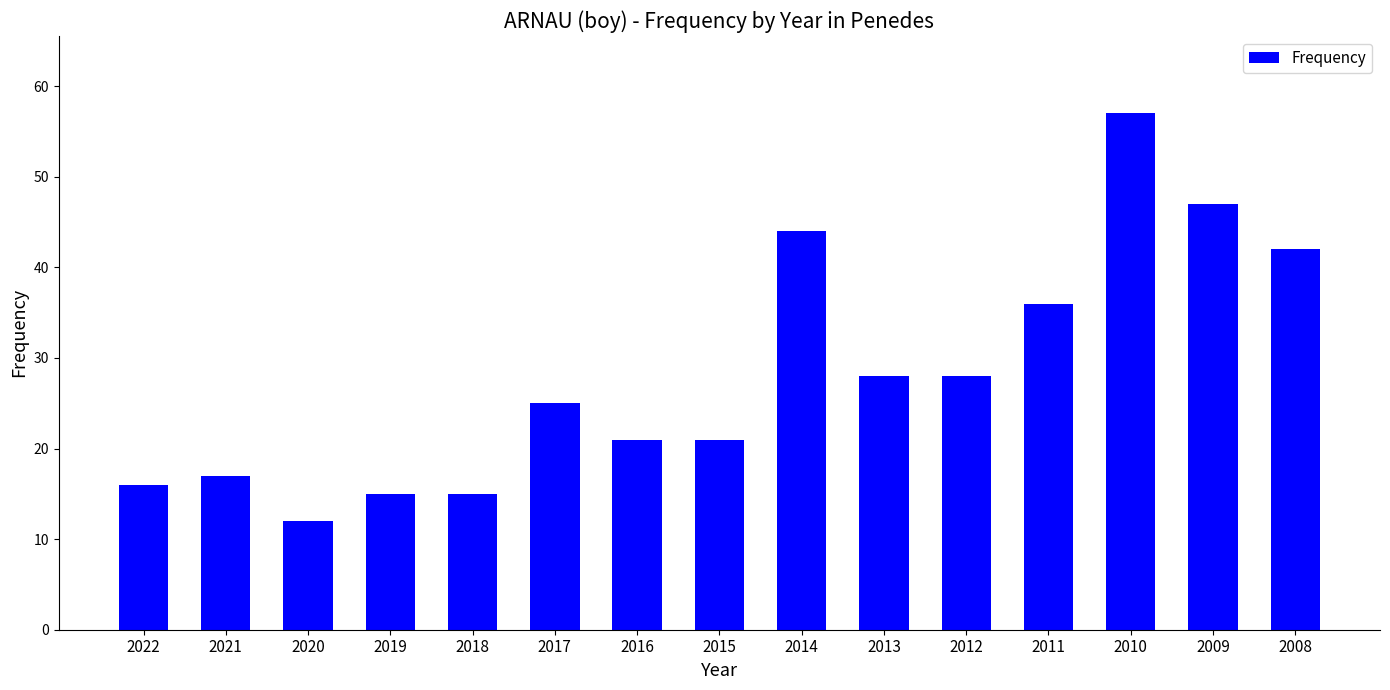

What is the difference between the values at 2021 and 2010?

40